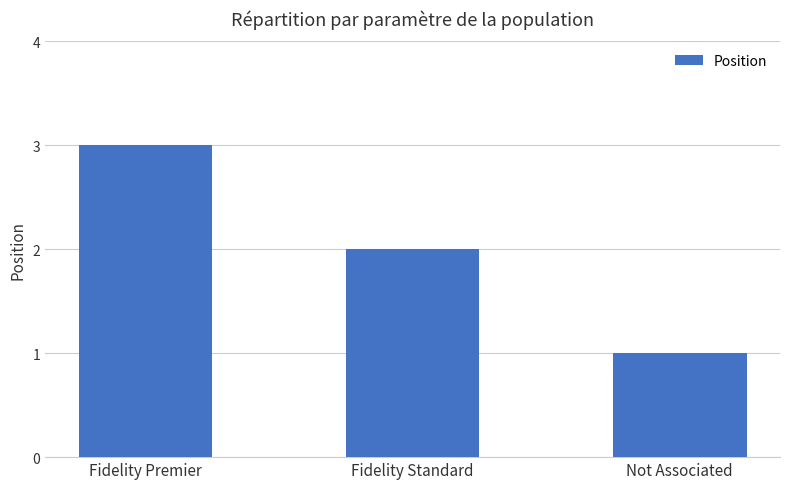

What is the change in value from Fidelity Premier to Fidelity Standard?

-1